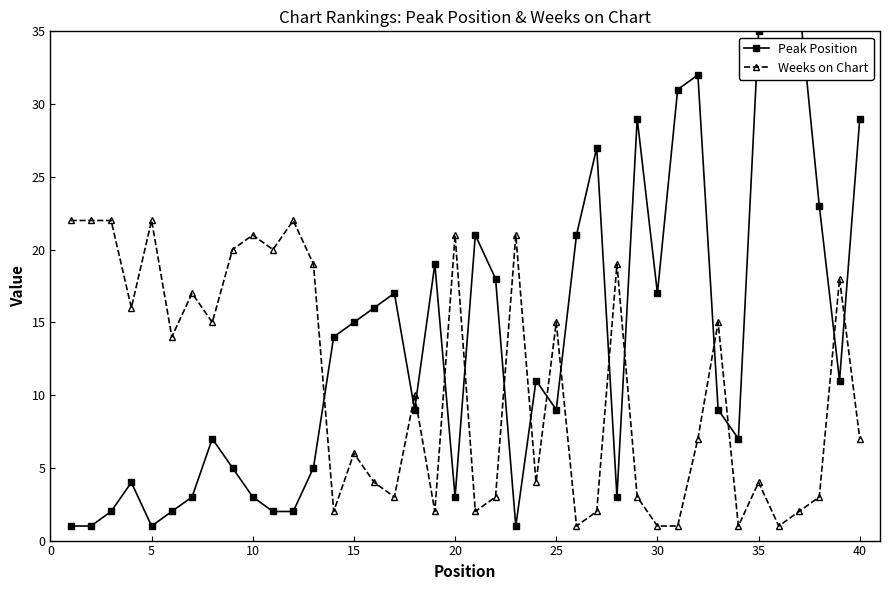

What is the difference between the second highest and second lowest values in the Peak Position series?

35